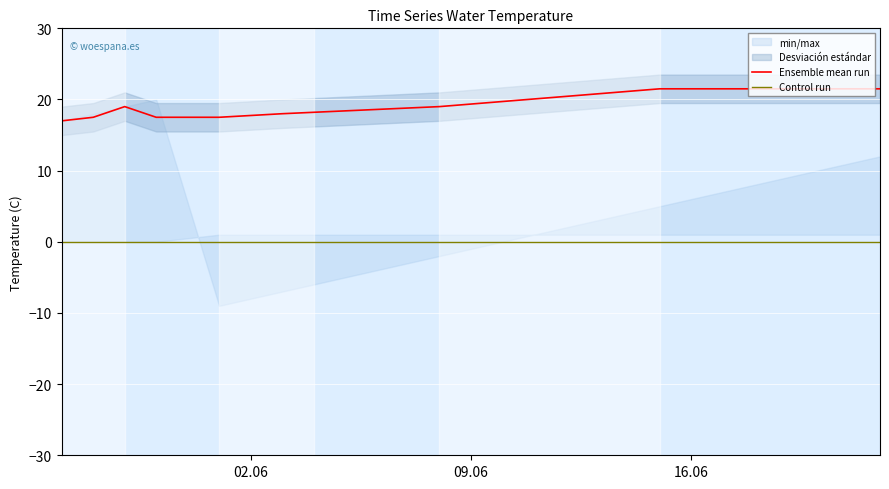

In Startday, how many points are higher than both neighbors (excluding endpoints)?

1